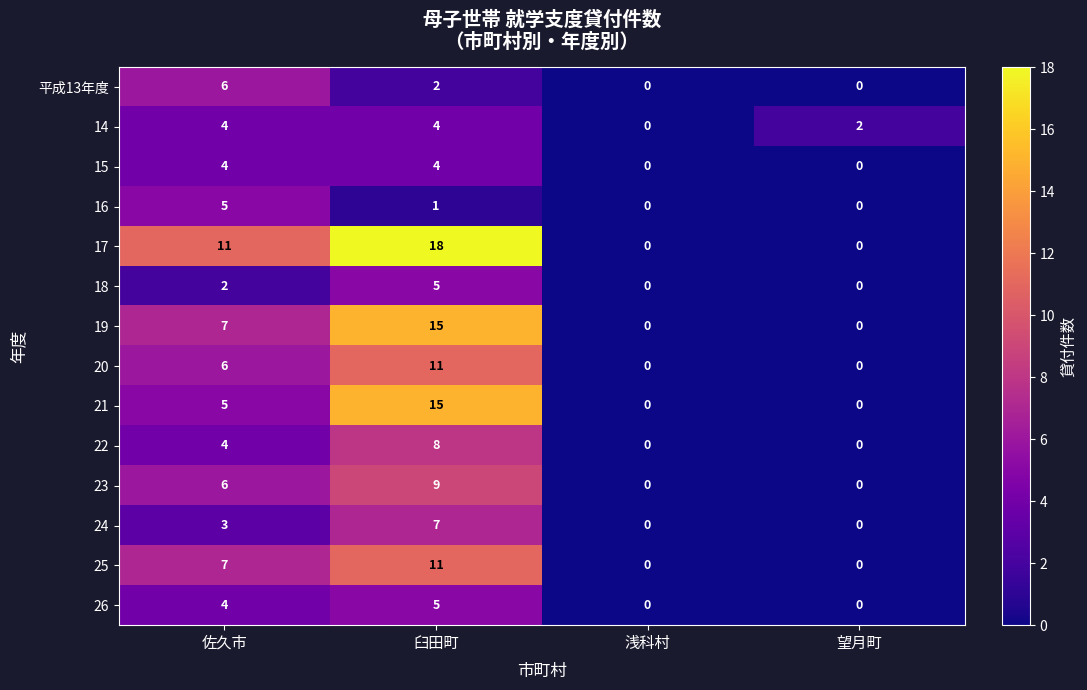

Is it true that 14 equals 6 at 佐久市?

False